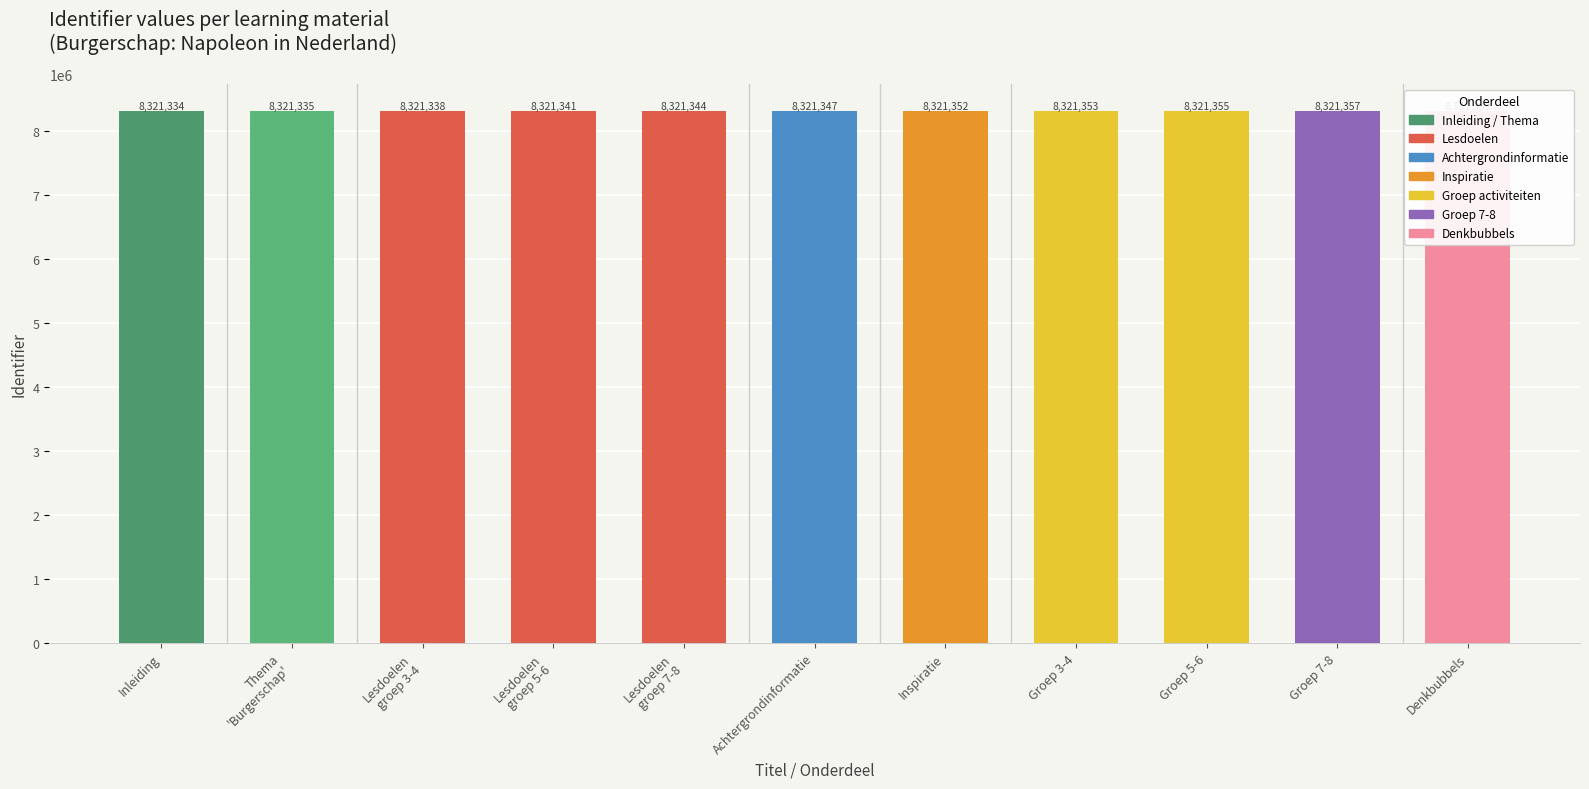

Is it true that the value at Lesdoelen groep 7-8 is 8321344?

True